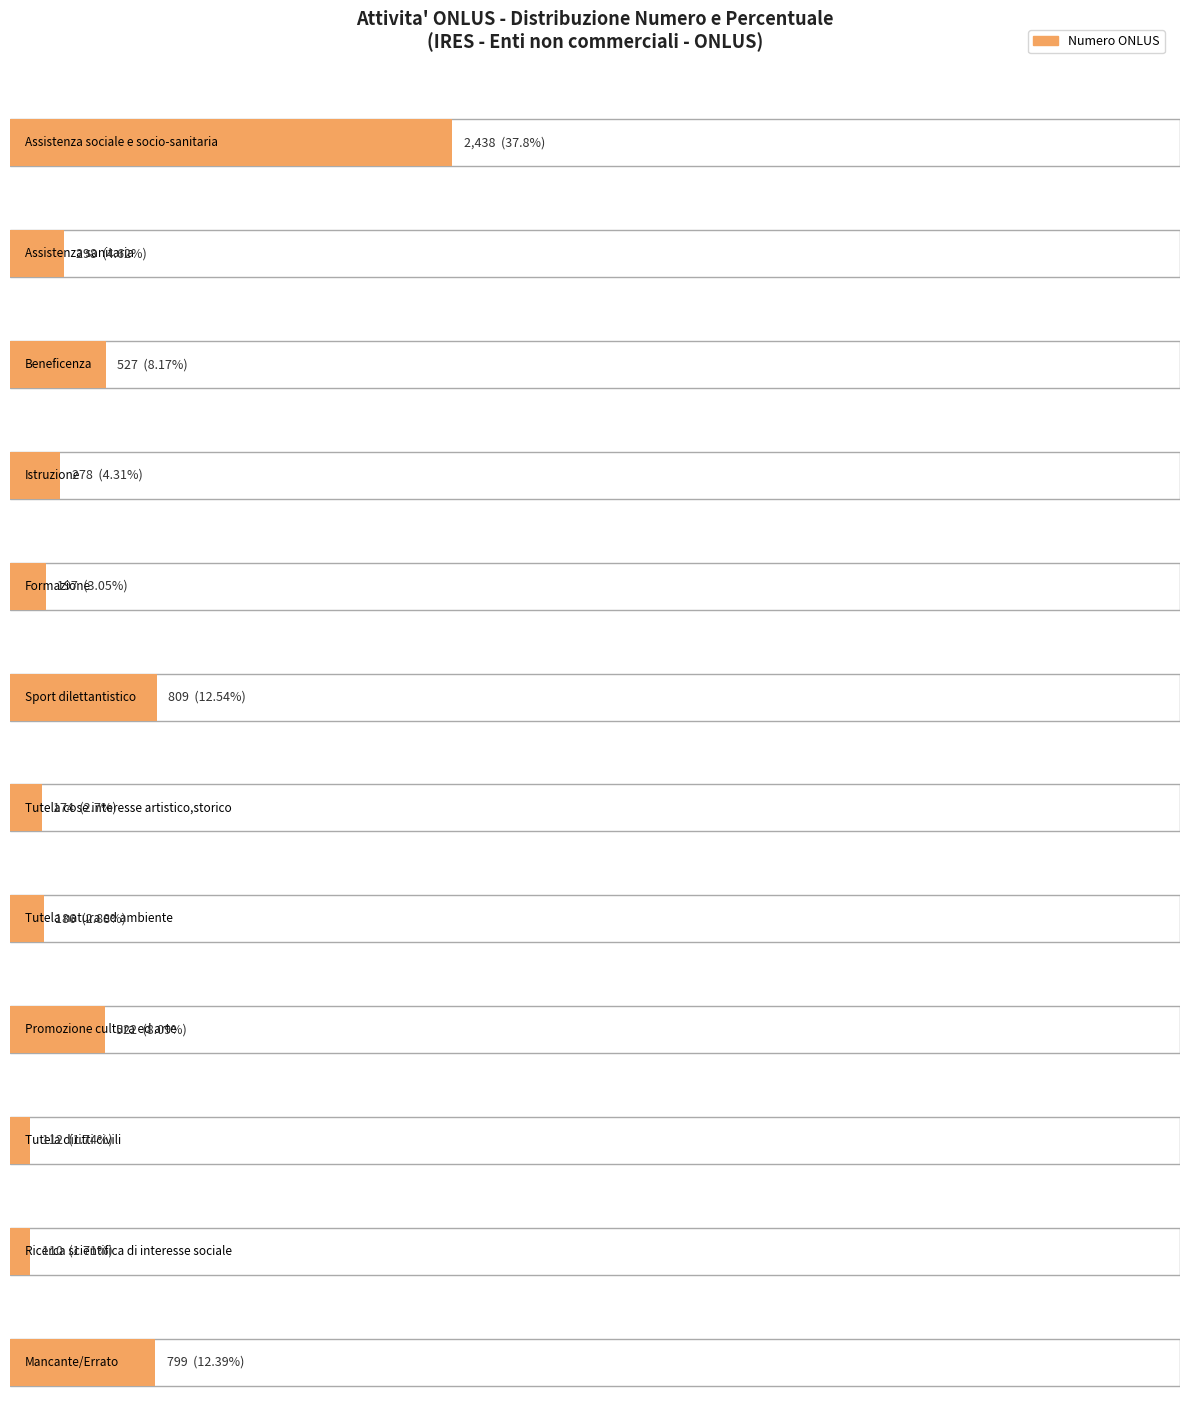

What position from the left is Sport dilettantistico?

6